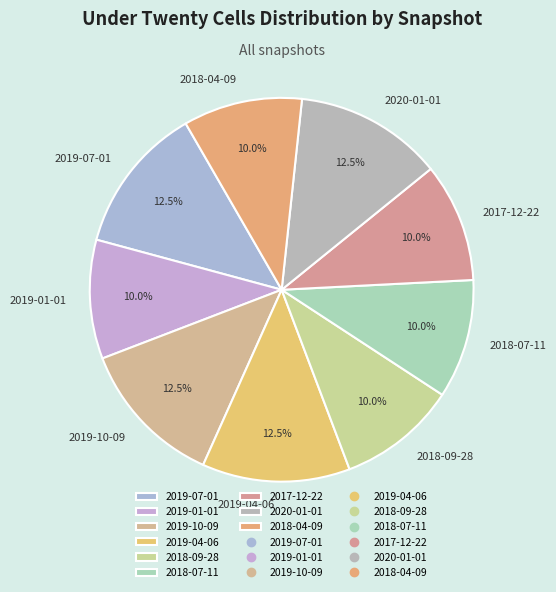

What percentage is the 2018-07-11 slice, to the nearest percent?

10%